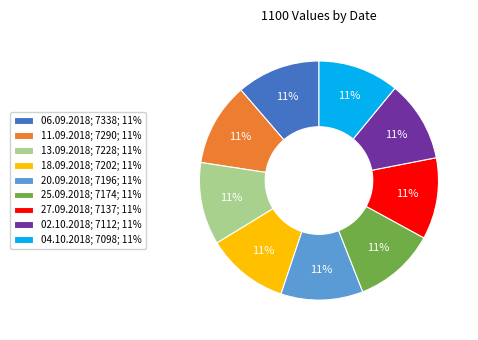

To the nearest percent, what portion does 25.09.2018; 7174; 11% represent?

11%